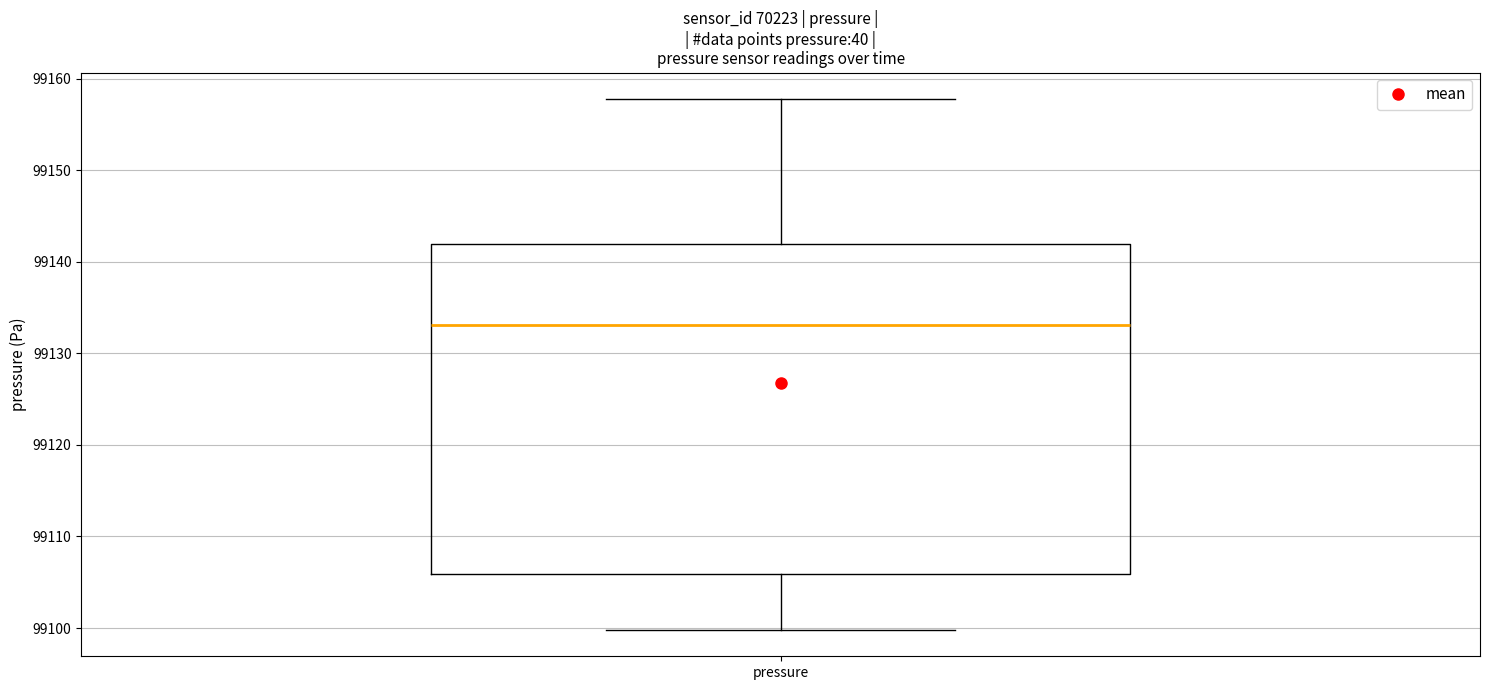

Transcribe this box plot: give where the median line is, the range the box spans, and where the two whiskers end, as read against the y-axis. The values are not printed on the chart, so give them approximately, as read against the axis.

median 99133, box 99106 to 99142, whiskers 99100 to 99158